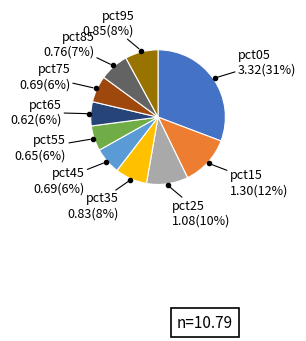

Is there a majority slice in this chart?

No